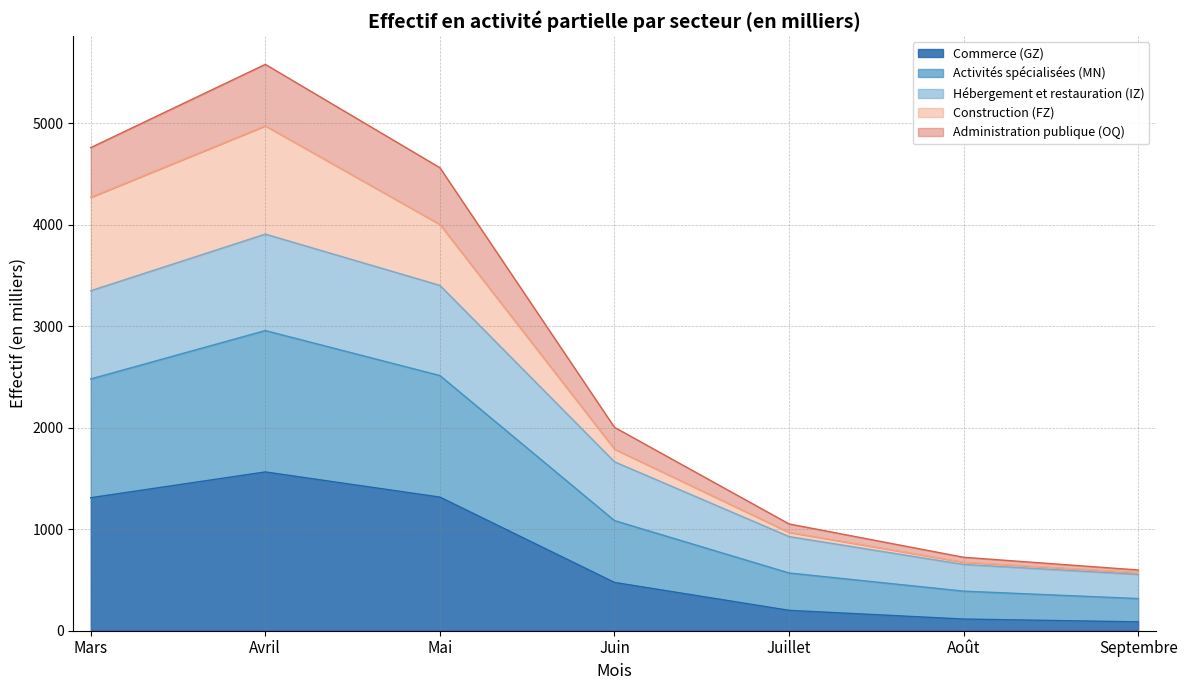

What is the label of the 5th point from the right?

Mai